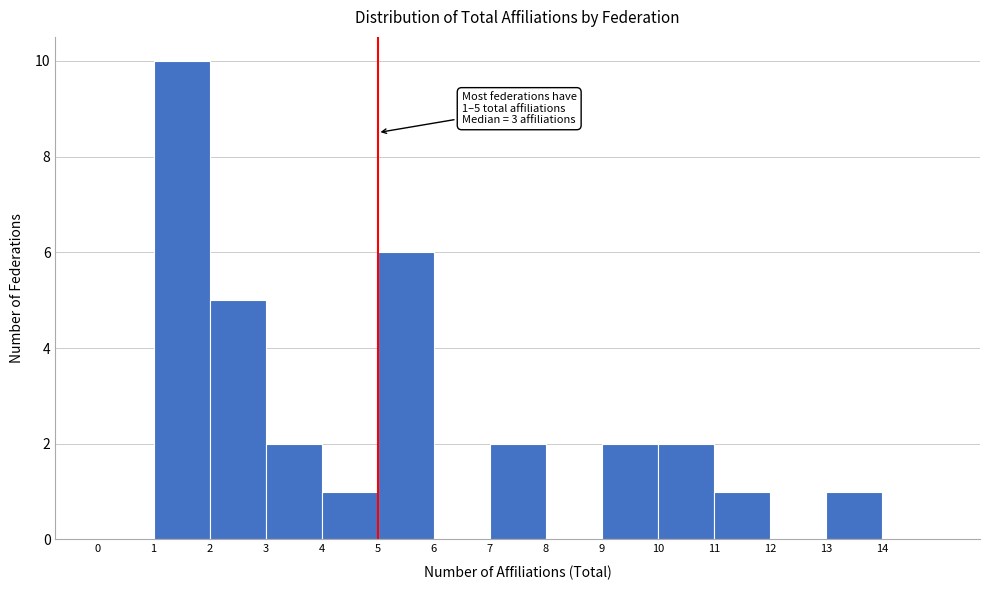

Which range on the x-axis has the tallest bar?

1 to 2